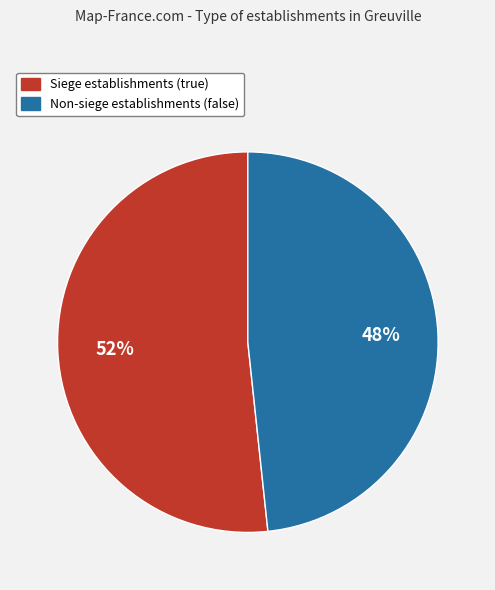

Does any single category account for the majority?

Yes